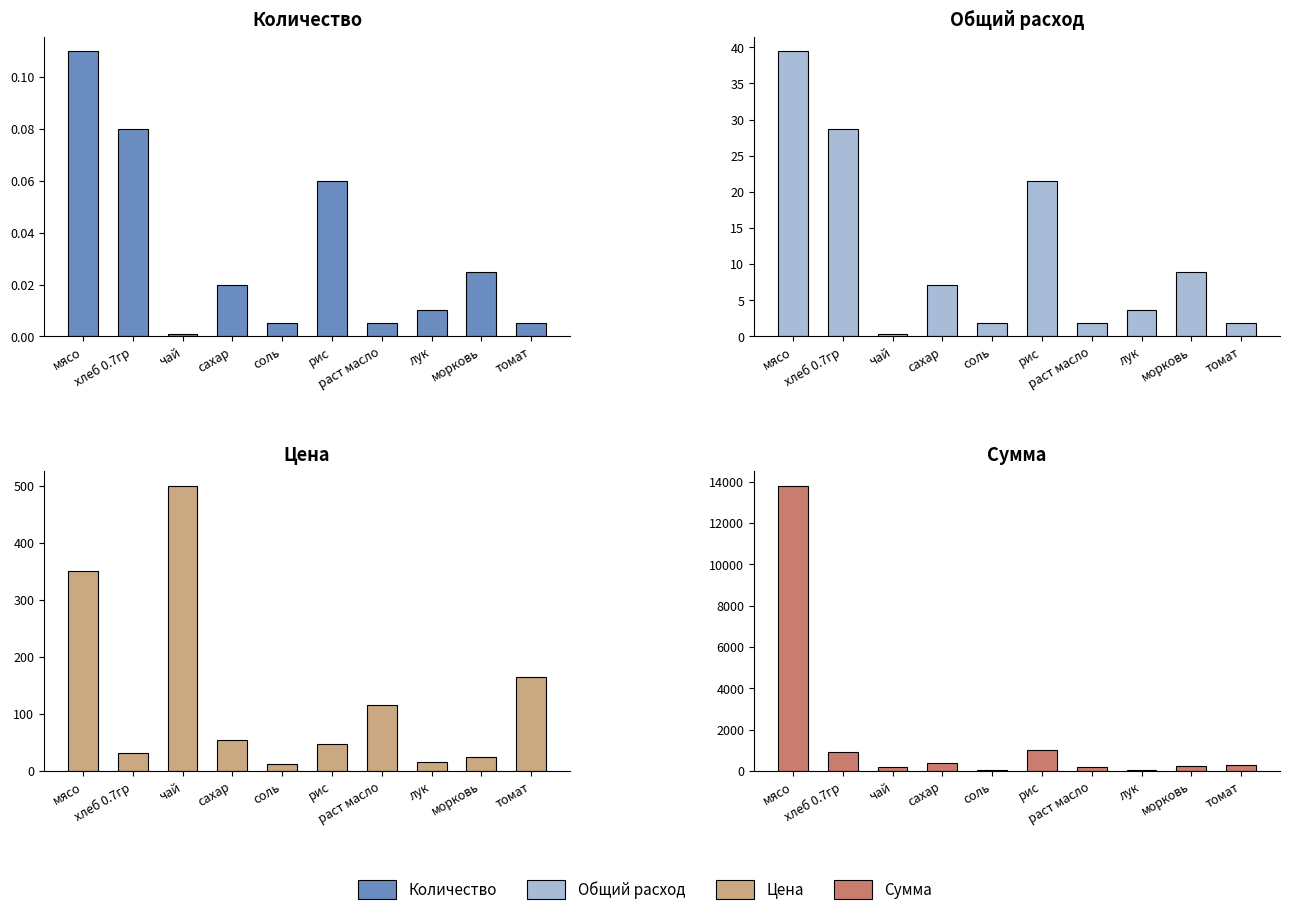

The value of Сумма at сахар is 394.9. True or false?

True